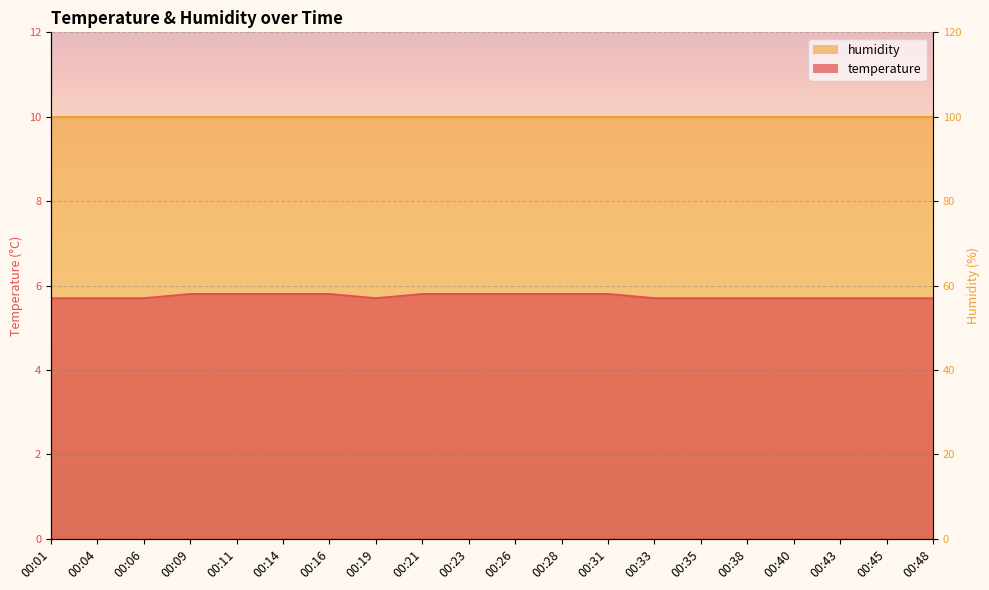

True or false: the data shows 5.7 at 00:40.

True